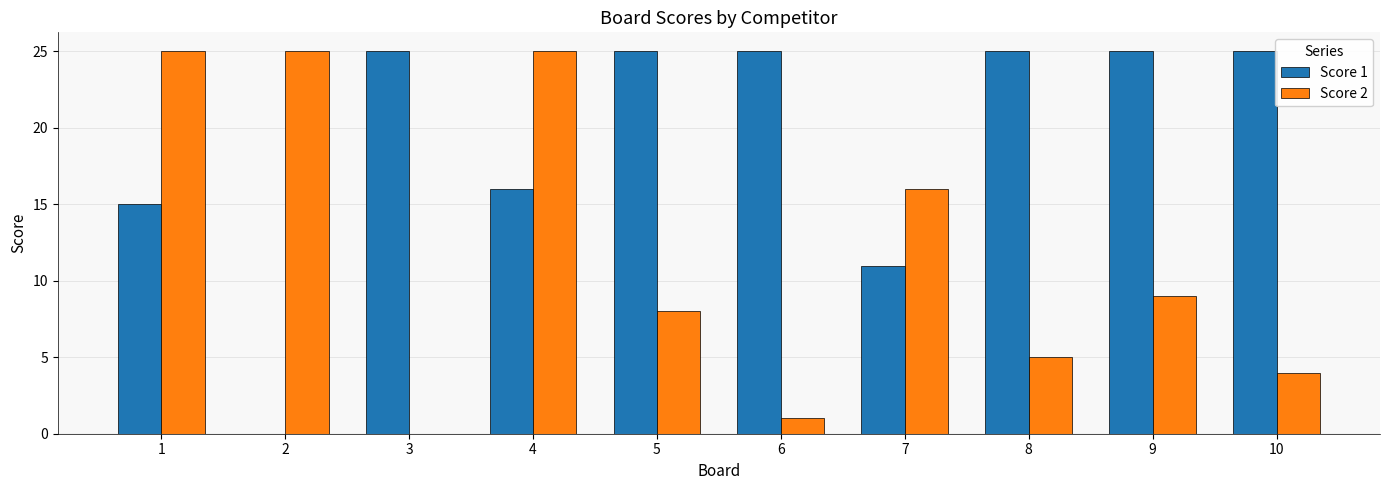

Which series has the largest total across all categories?

Score 1